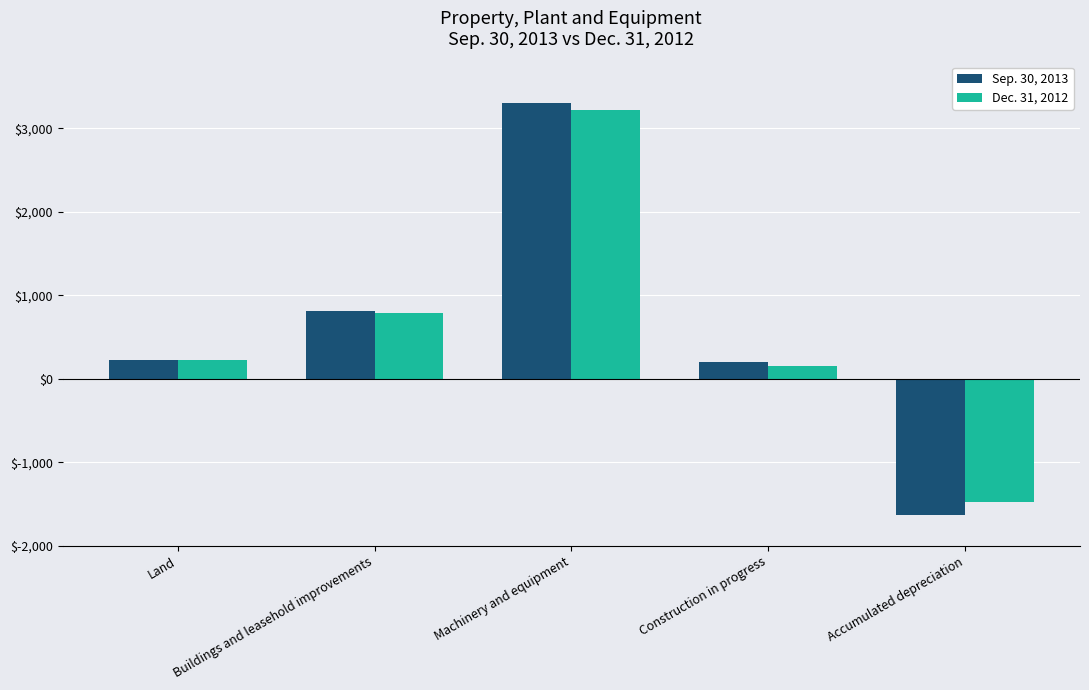

Which series has the largest range (max minus min)?

Sep. 30, 2013